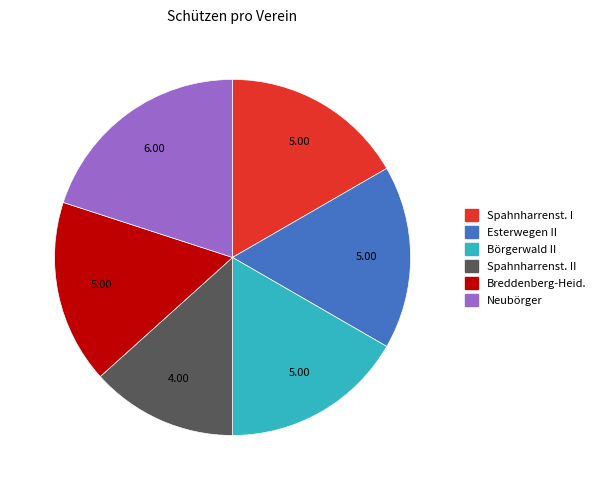

Is there a majority slice in this chart?

No